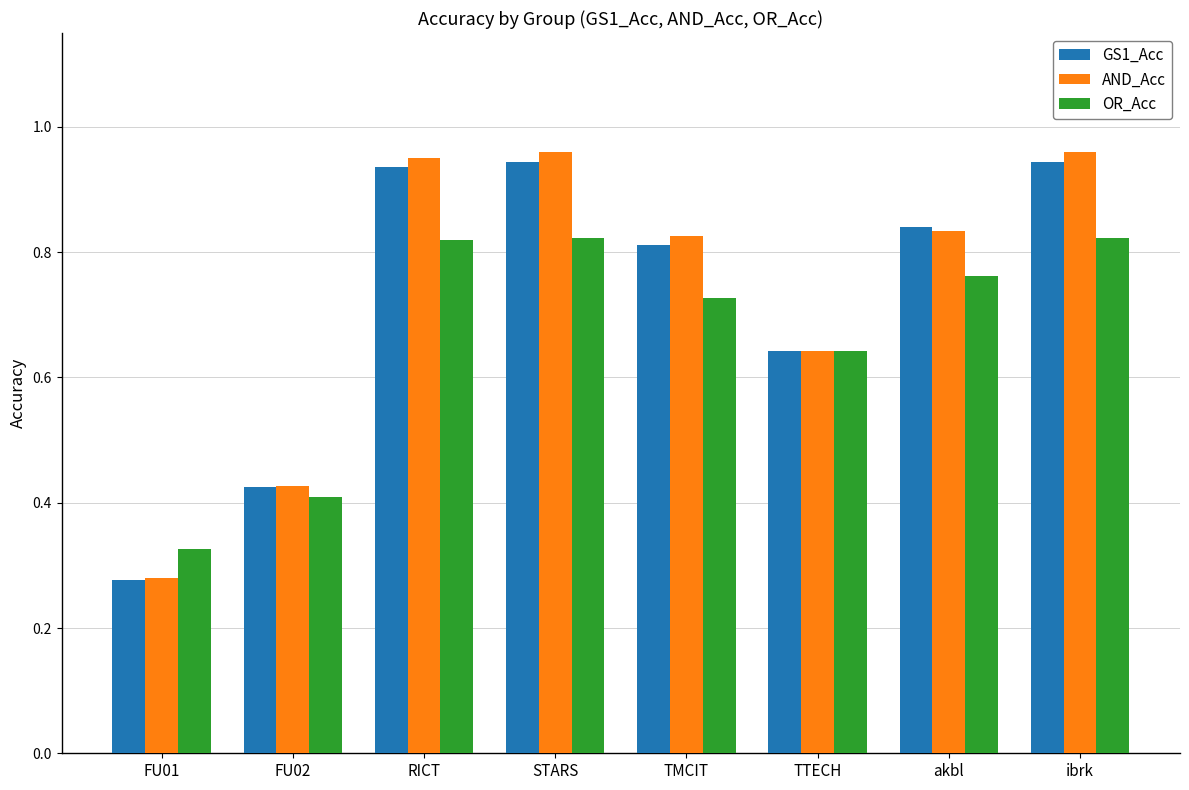

Between FU02 and TTECH, which series saw the biggest shift?

OR_Acc